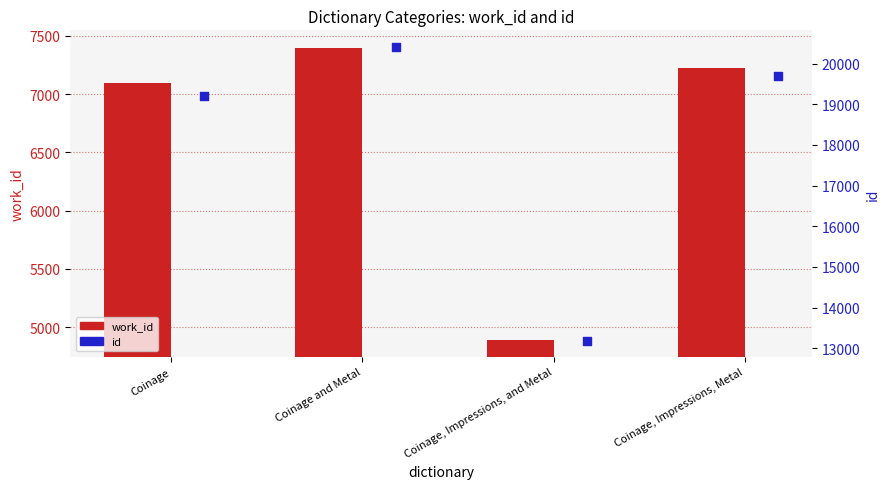

Which series contains the highest Y value?

id